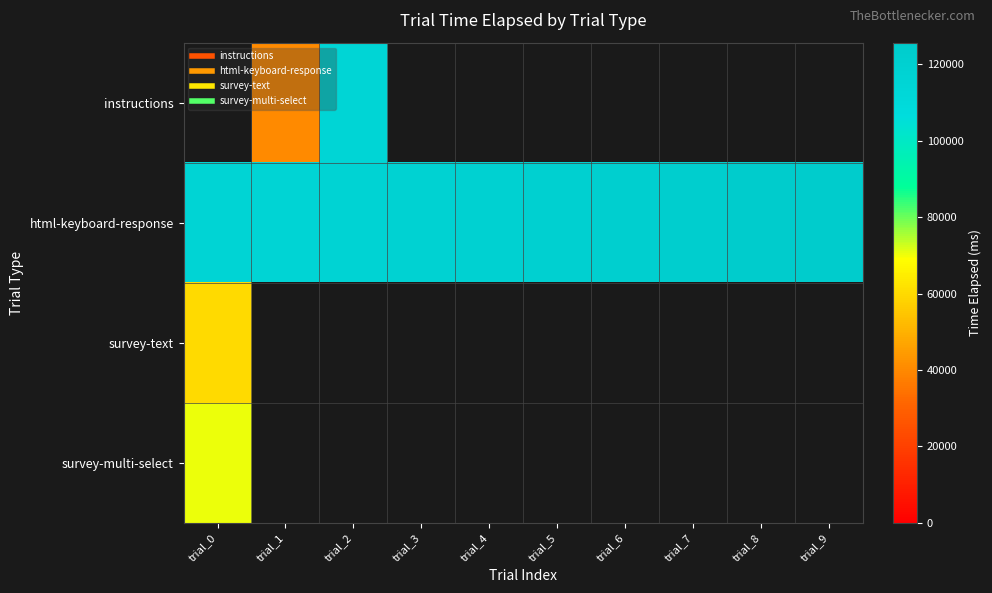

The value of instructions at trial_1 is 40496.0. True or false?

True